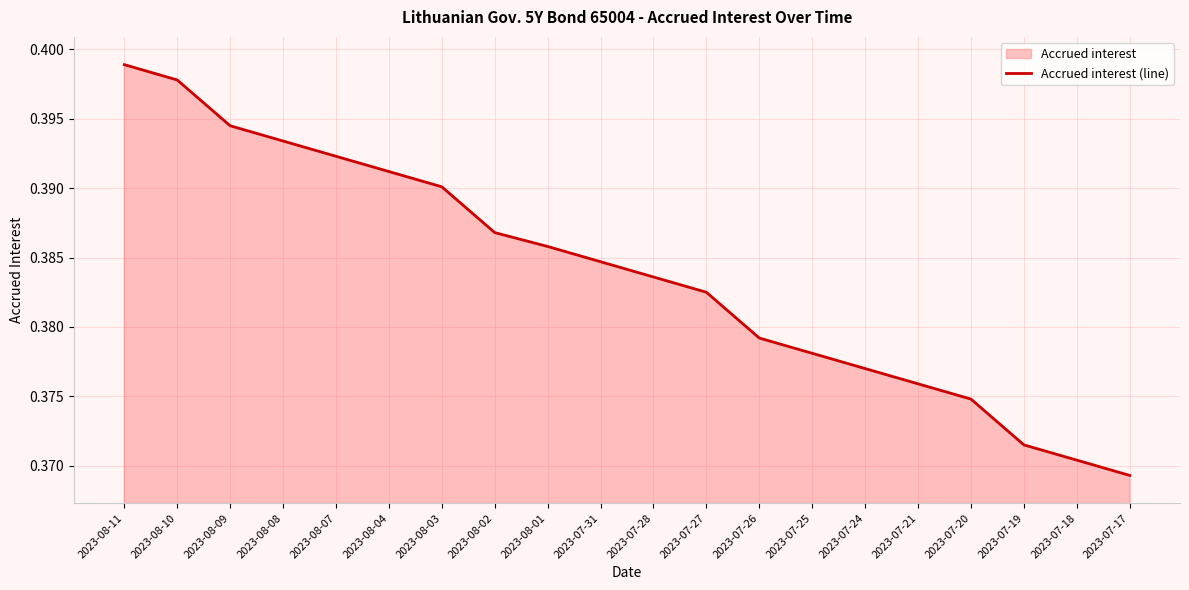

Which has a higher value, 2023-08-10 or 2023-07-18?

2023-08-10